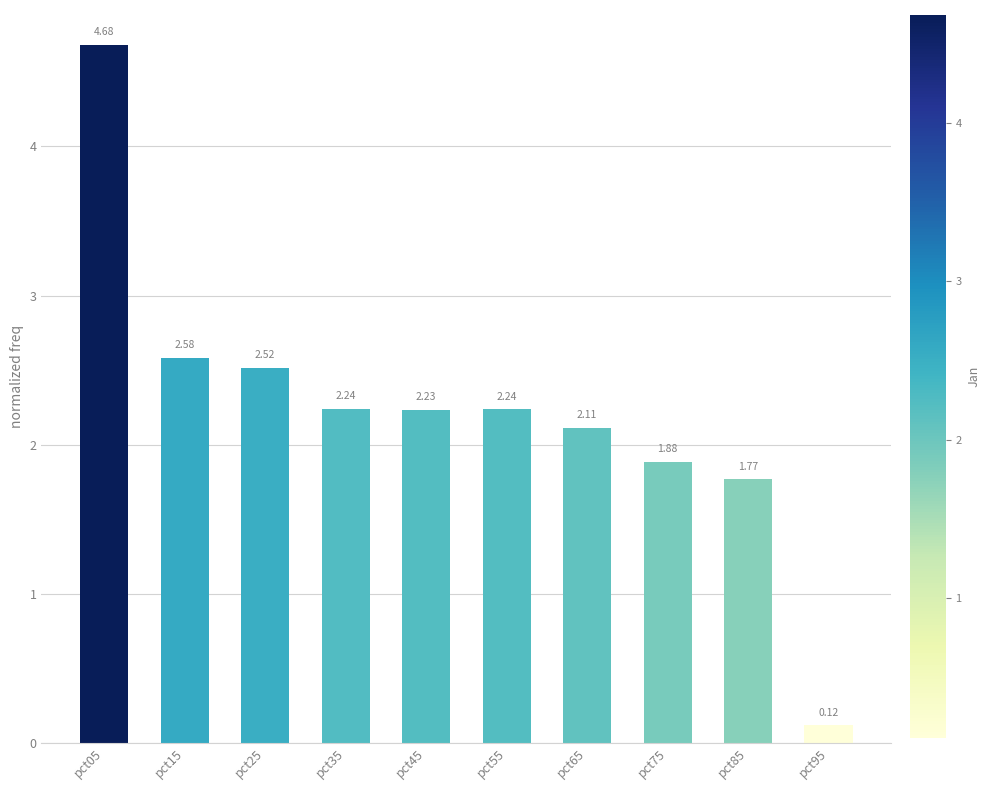

What is the change in value from pct05 to pct75?

-2.8